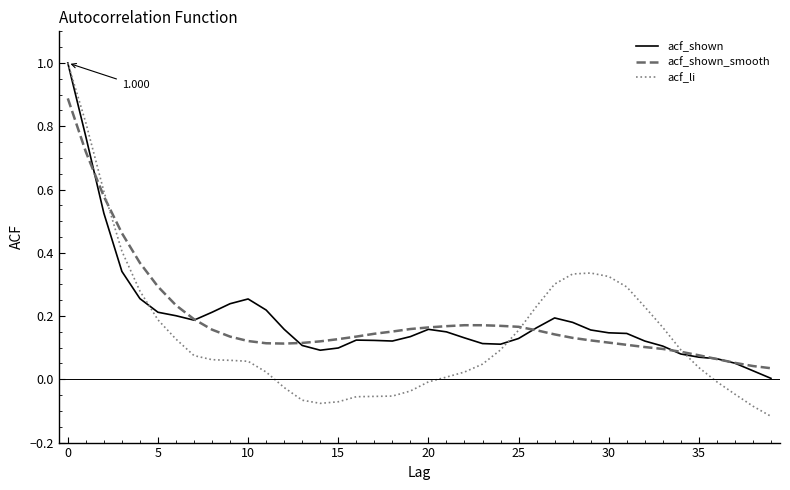

How many lines are shown in the chart?

3